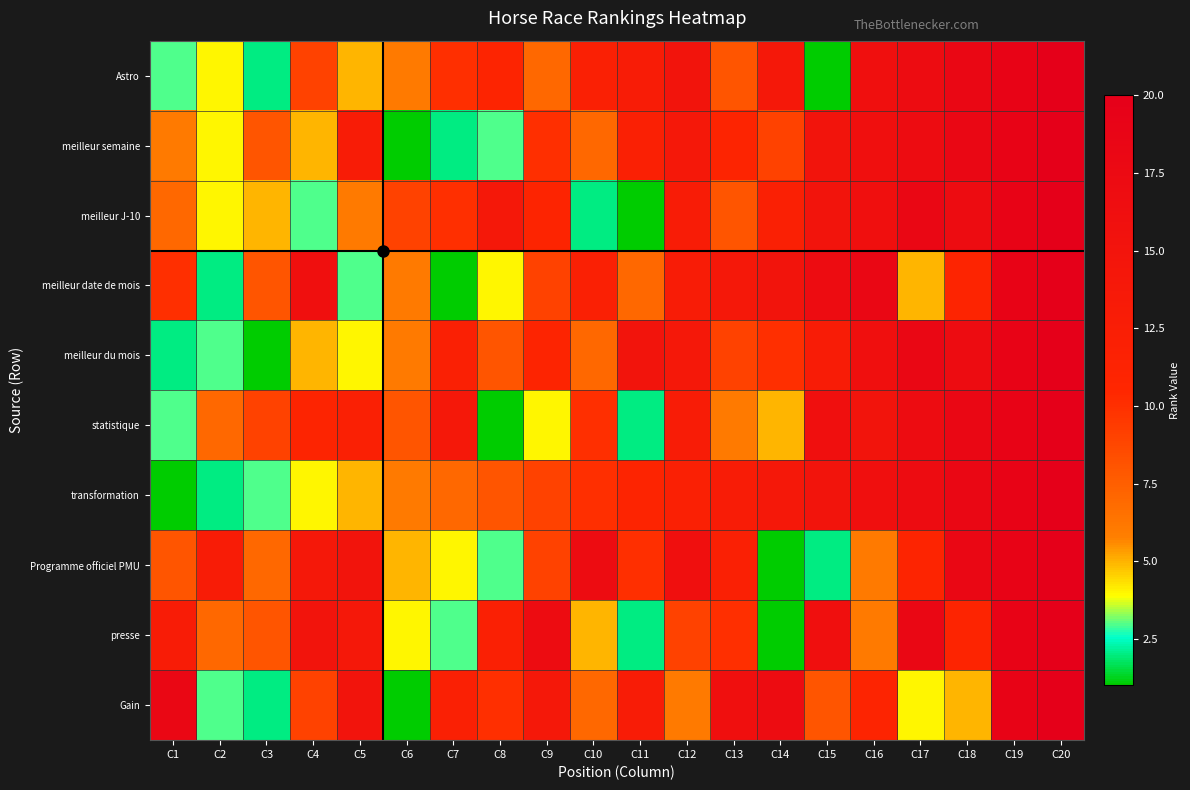

Reading left to right, extract all data points from this chart.

Astro: C1=3	C2=4	C3=2	C4=9	C5=5	C6=6	C7=10	C8=11	C9=7	C10=12	C11=13	C12=15	C13=8	C14=14	C15=1	C16=16	C17=17	C18=18	C19=19	C20=20
meilleur semaine: C1=6	C2=4	C3=8	C4=5	C5=13	C6=1	C7=2	C8=3	C9=10	C10=7	C11=12	C12=14	C13=11	C14=9	C15=15	C16=16	C17=17	C18=18	C19=19	C20=20
meilleur J-10: C1=7	C2=4	C3=5	C4=3	C5=6	C6=9	C7=10	C8=14	C9=11	C10=2	C11=1	C12=13	C13=8	C14=12	C15=15	C16=16	C17=18	C18=17	C19=19	C20=20
meilleur date de mois: C1=10	C2=2	C3=8	C4=16	C5=3	C6=6	C7=1	C8=4	C9=9	C10=12	C11=7	C12=13	C13=14	C14=15	C15=17	C16=18	C17=5	C18=11	C19=19	C20=20
meilleur du mois: C1=2	C2=3	C3=1	C4=5	C5=4	C6=6	C7=12	C8=8	C9=11	C10=7	C11=15	C12=14	C13=9	C14=10	C15=13	C16=16	C17=18	C18=17	C19=19	C20=20
statistique: C1=3	C2=7	C3=9	C4=11	C5=12	C6=8	C7=14	C8=1	C9=4	C10=10	C11=2	C12=13	C13=6	C14=5	C15=16	C16=15	C17=17	C18=18	C19=19	C20=20
transformation: C1=1	C2=2	C3=3	C4=4	C5=5	C6=6	C7=7	C8=8	C9=9	C10=10	C11=11	C12=12	C13=13	C14=14	C15=15	C16=16	C17=17	C18=18	C19=19	C20=20
Programme officiel PMU: C1=8	C2=13	C3=7	C4=14	C5=15	C6=5	C7=4	C8=3	C9=9	C10=17	C11=10	C12=16	C13=12	C14=1	C15=2	C16=6	C17=11	C18=18	C19=19	C20=20
presse: C1=13	C2=7	C3=8	C4=15	C5=14	C6=4	C7=3	C8=12	C9=17	C10=5	C11=2	C12=9	C13=10	C14=1	C15=16	C16=6	C17=18	C18=11	C19=19	C20=20
Gain: C1=18	C2=3	C3=2	C4=9	C5=15	C6=1	C7=12	C8=10	C9=14	C10=7	C11=13	C12=6	C13=16	C14=17	C15=8	C16=11	C17=4	C18=5	C19=19	C20=20